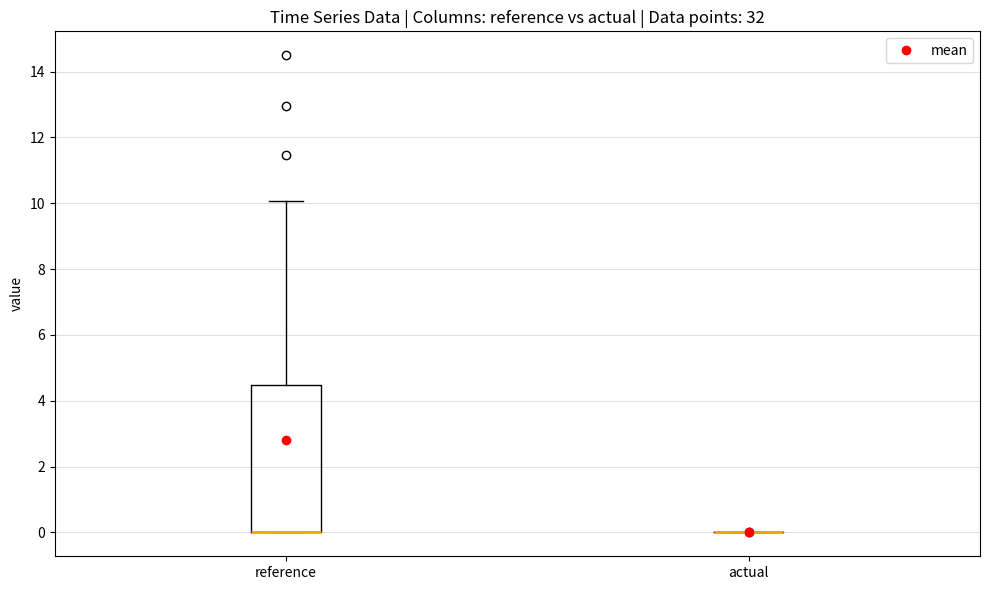

Reading left to right, transcribe this box plot: for each box, give where its median line is, the range the box spans, and where its two whiskers end, as read against the y-axis. The values are not printed on the chart, so give them approximately, as read against the axis.

reference: median 0.0 (drawn on the box's lower edge), box 0.0 to 4.4, whiskers 0.0 to 10.0
actual: box collapsed to a line at 0.0, whiskers 0.0 to 0.0